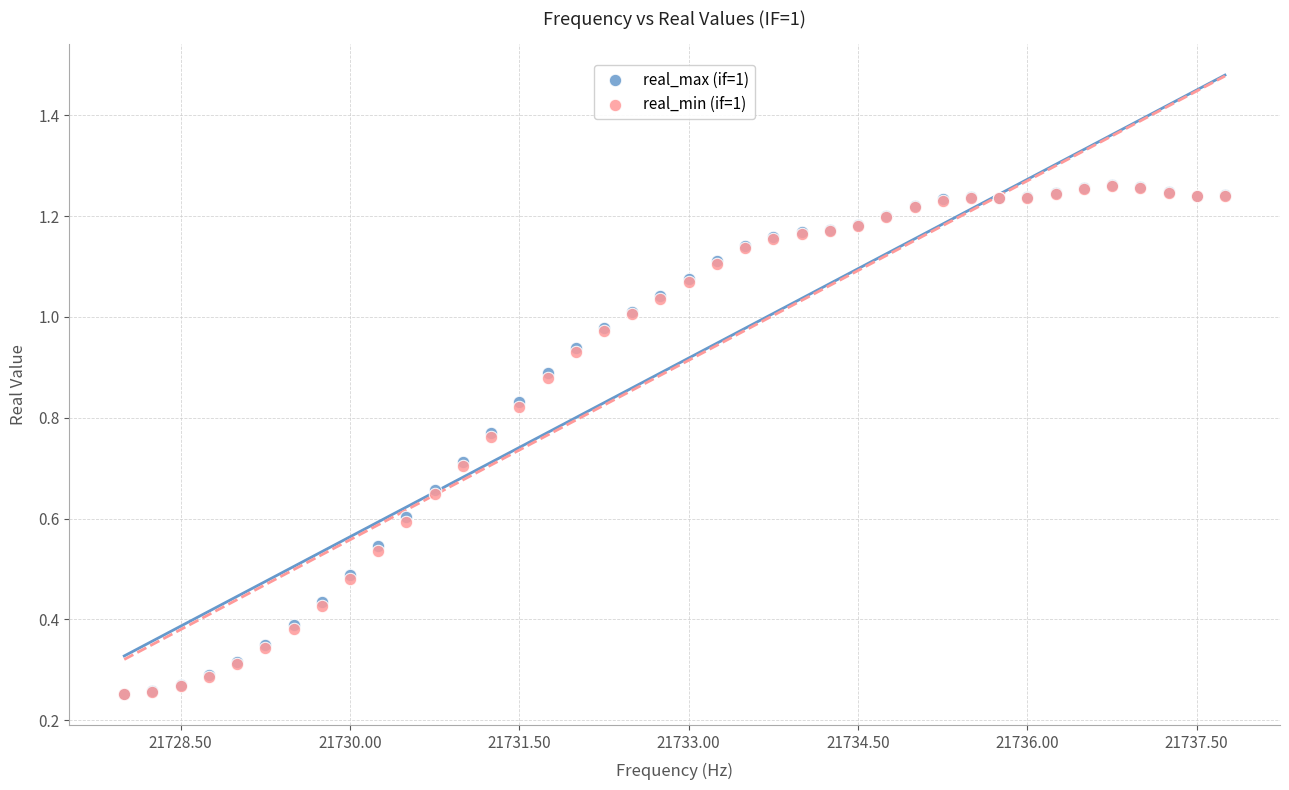

What are all the series names shown in the legend?

real_max (if=1), real_min (if=1)